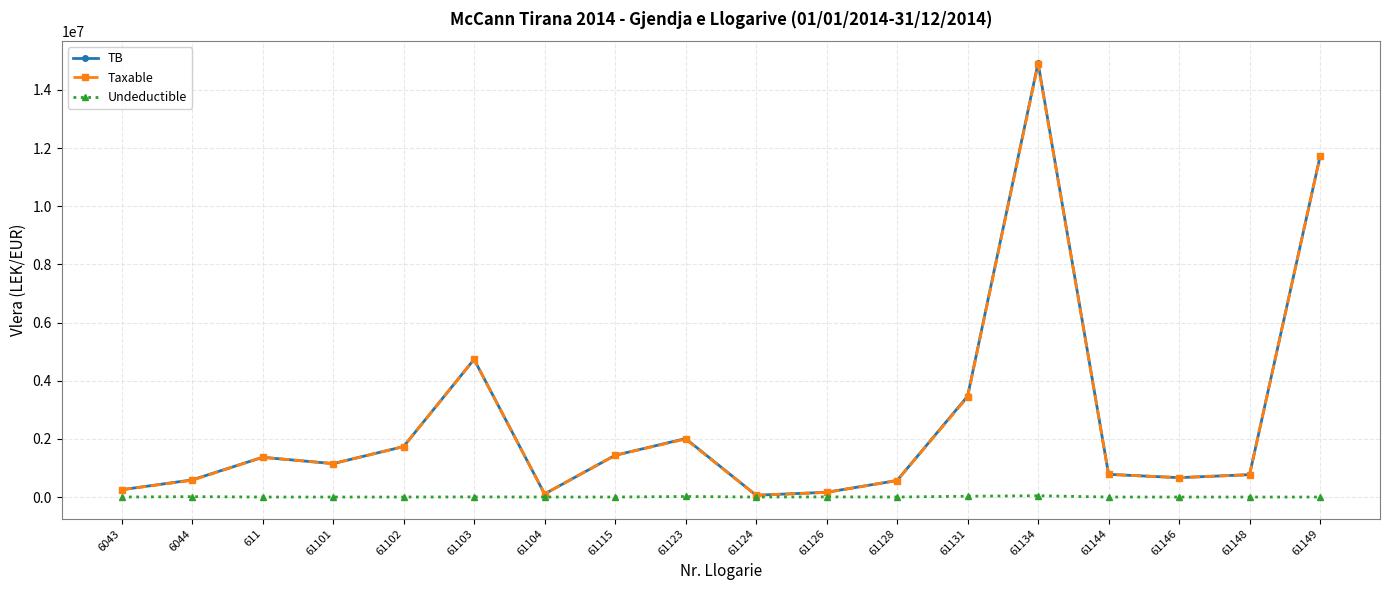

What is the maximum value shown in the chart?

14931158.8